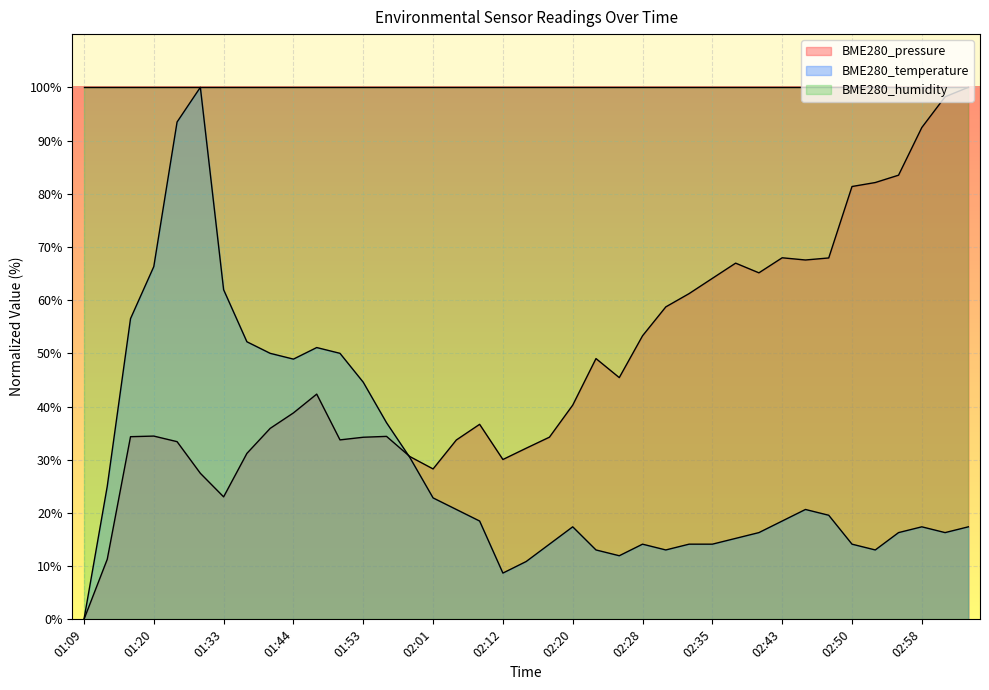

What are all the series names shown in the legend?

BME280_pressure, BME280_temperature, BME280_humidity